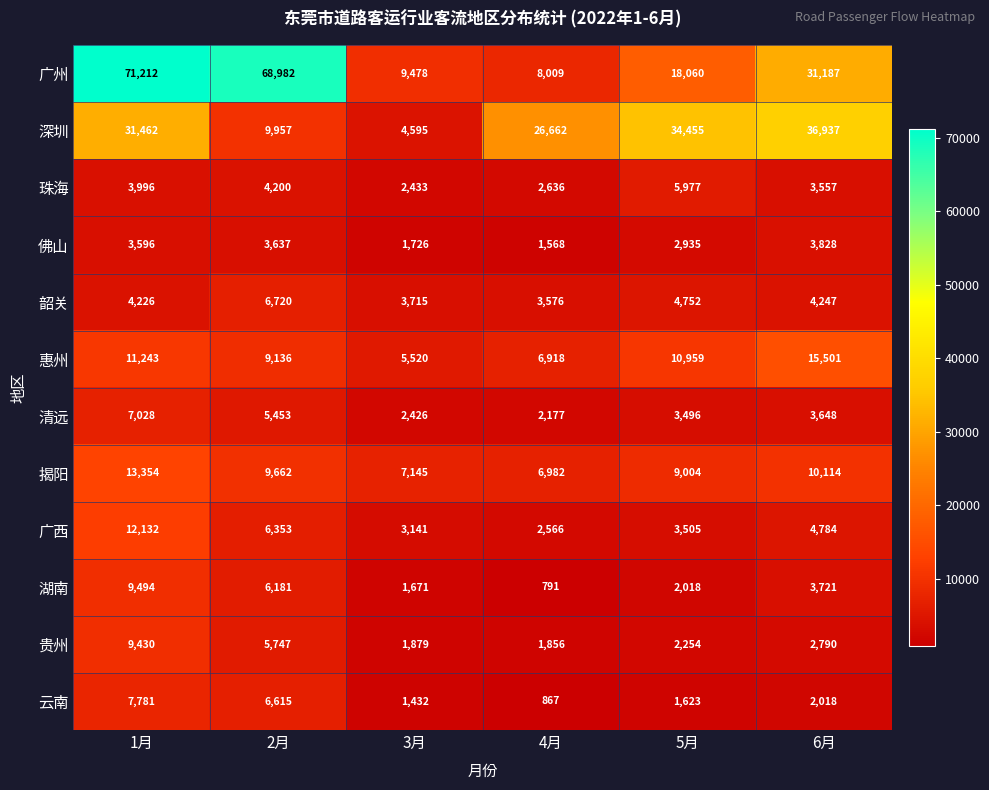

Which series has the largest range (max minus min)?

广州